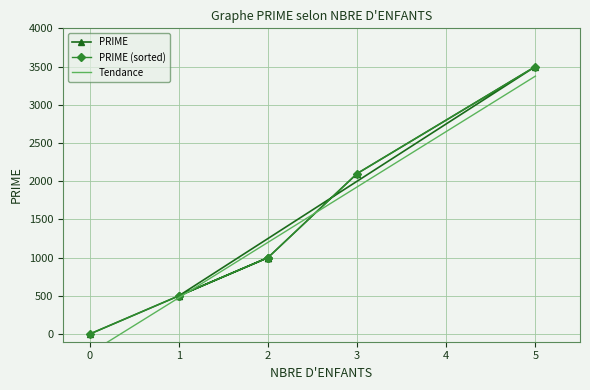

Approximately how many times larger is the value at 1 compared to 2?

0.5